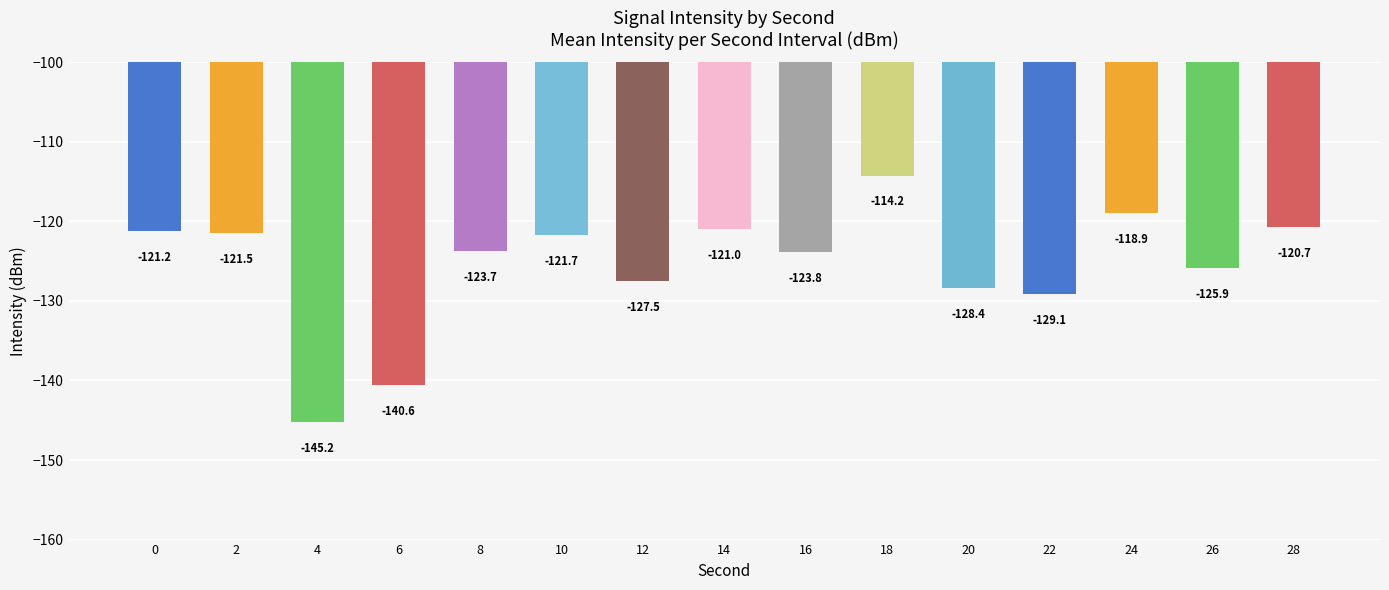

What is the sum of all values?

-1883.4